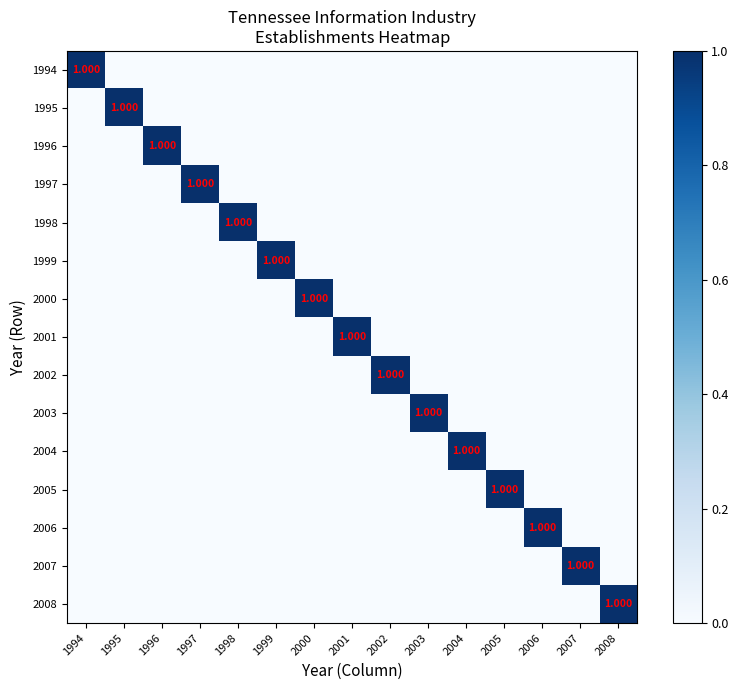

At which label does 1997 reach its peak?

1997